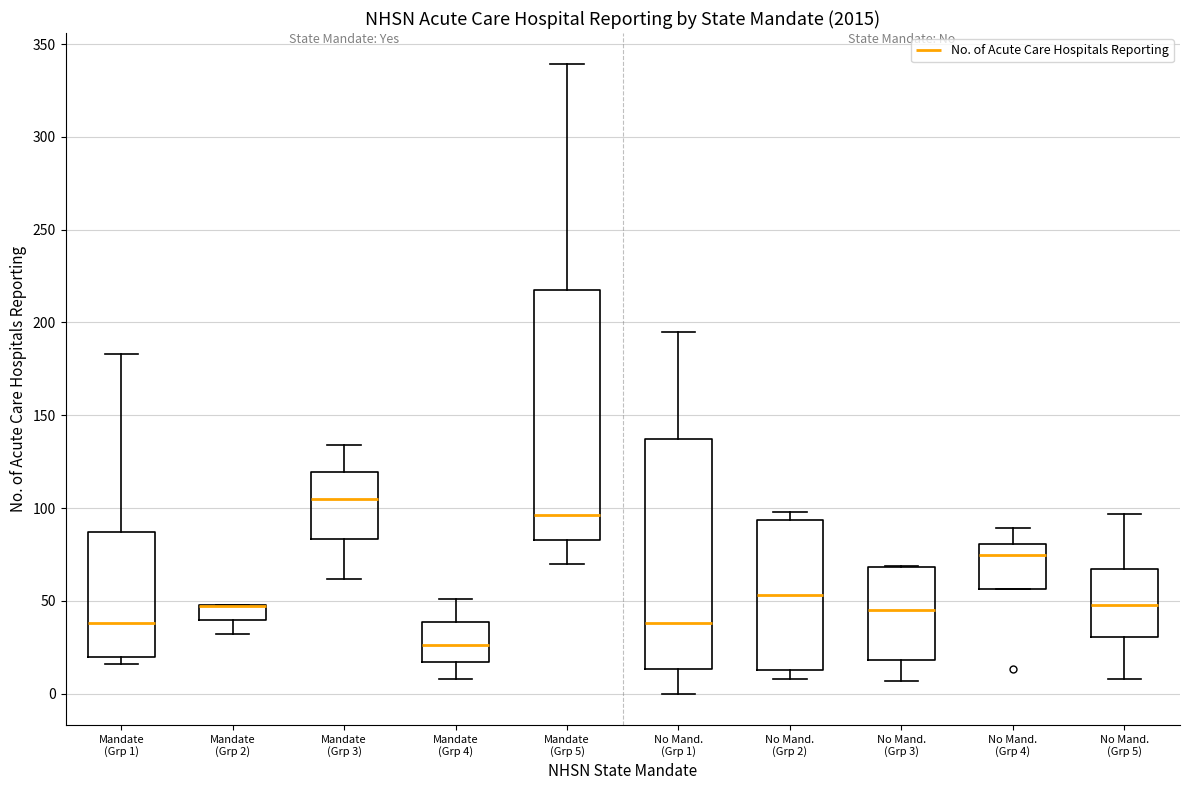

Where is the lower edge of the box for No Mand. (Grp 1) on the y-axis? The values are not printed on the chart, so give them approximately, as read against the axis.

15